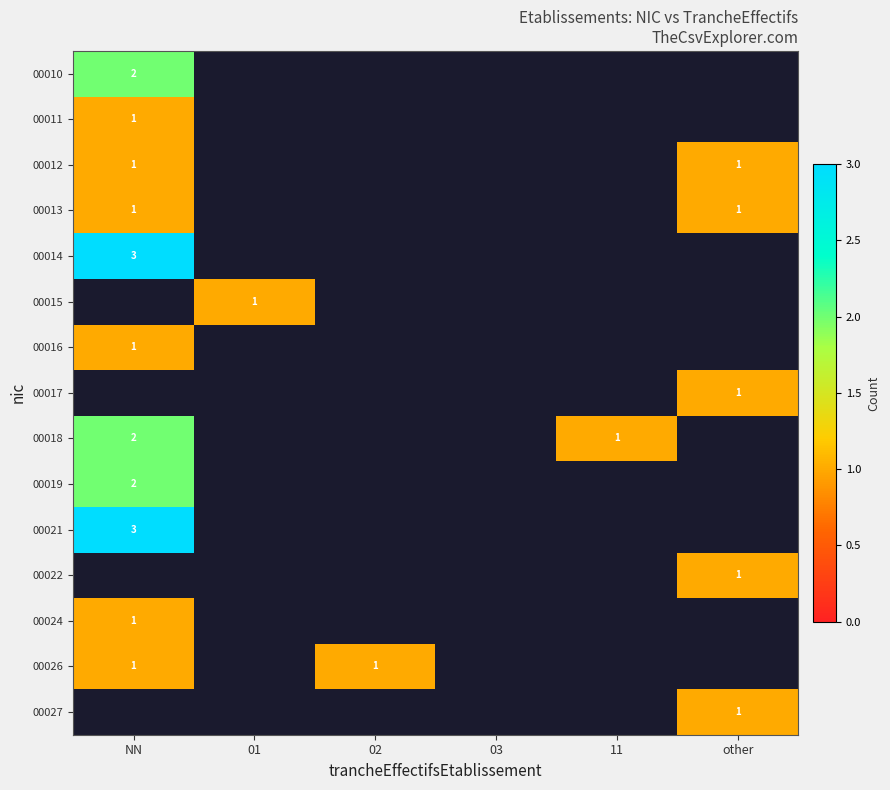

True or false: 00014 has a value of 3 at NN.

True